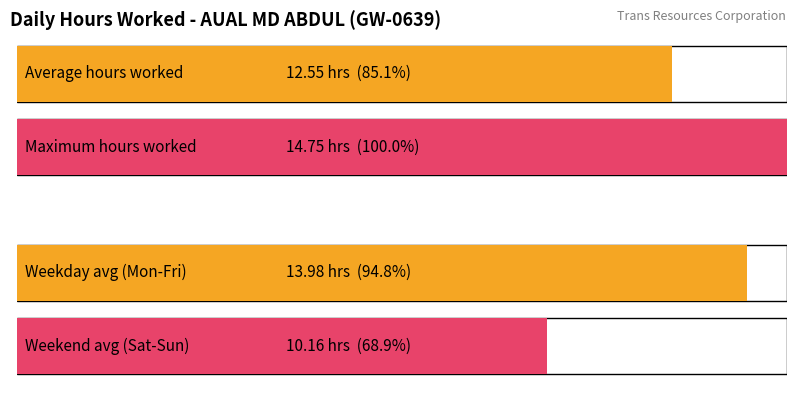

The value at 5 is 19.2. True or false?

False